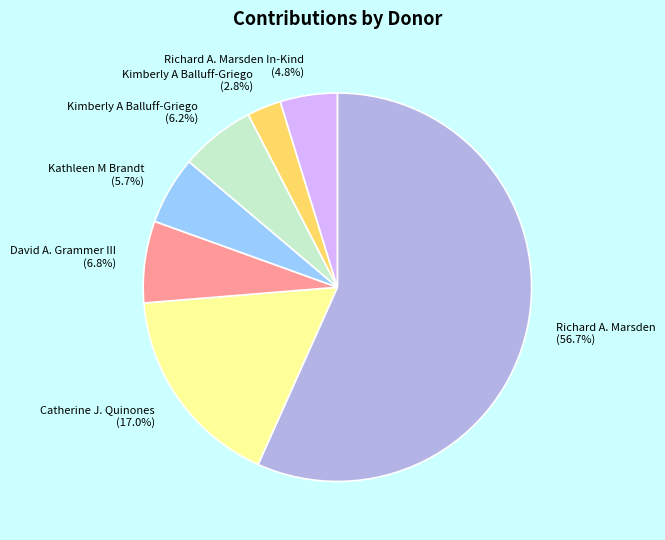

Count the number of slices in the pie.

7